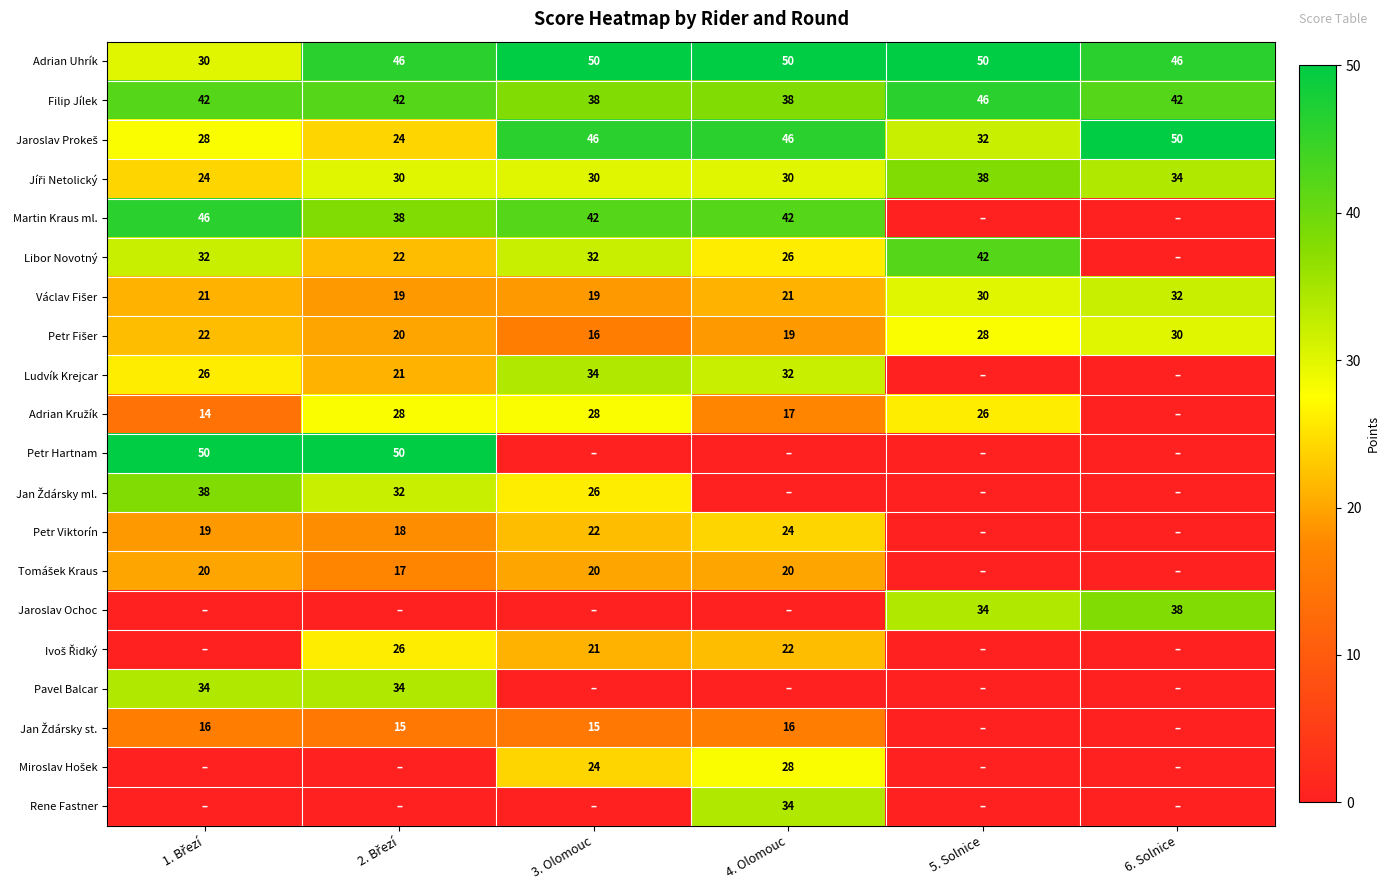

What is the average value of the Adrian Uhrík series?

45